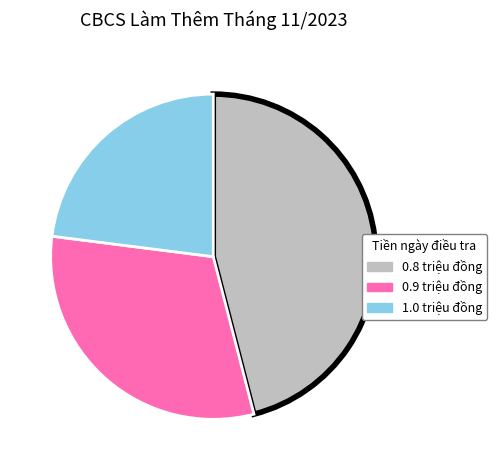

Does any single category account for the majority?

No